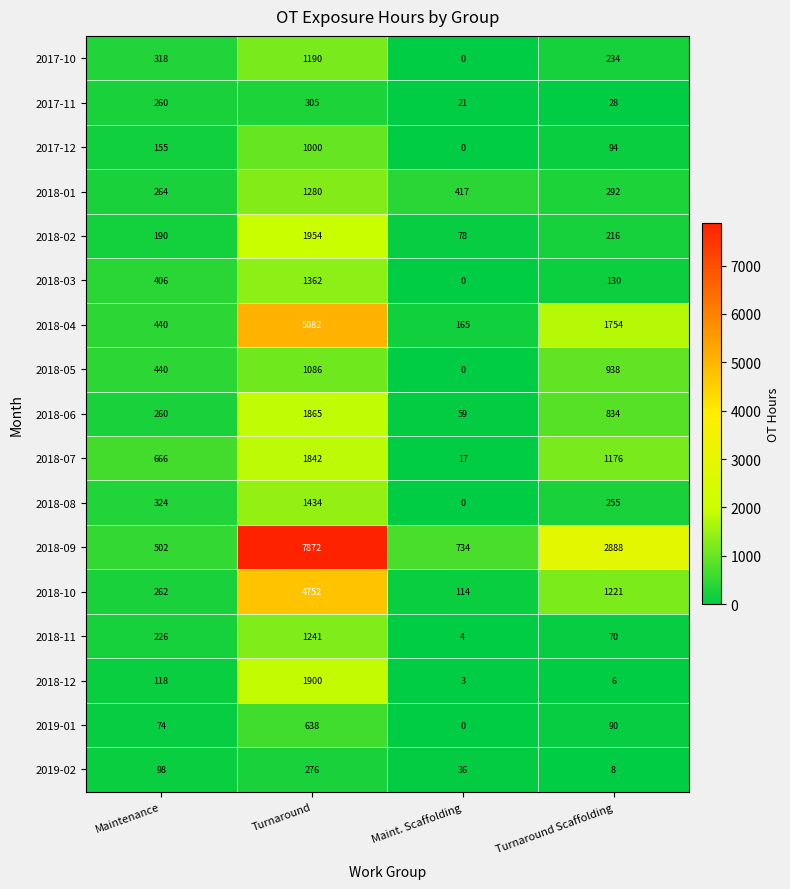

The 2018-08 series shows 255 at Turnaround Scaffolding. True or false?

True